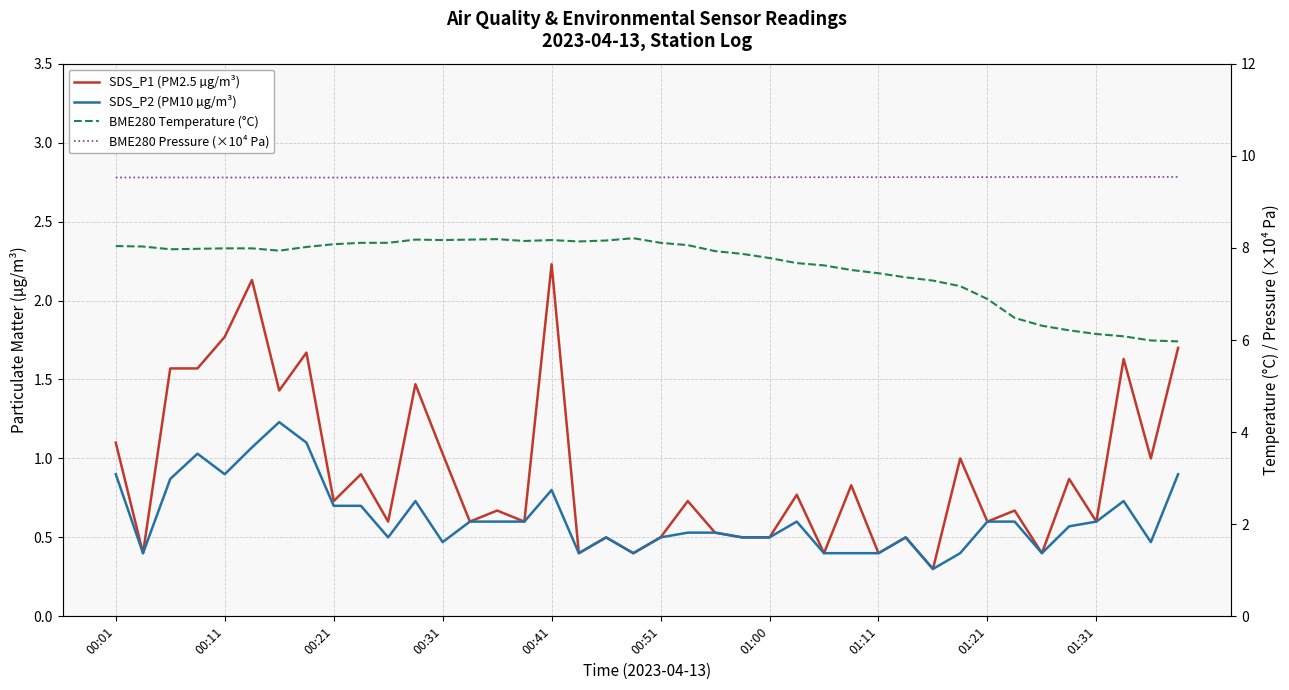

Does the chart display data point markers on the line(s)?

No